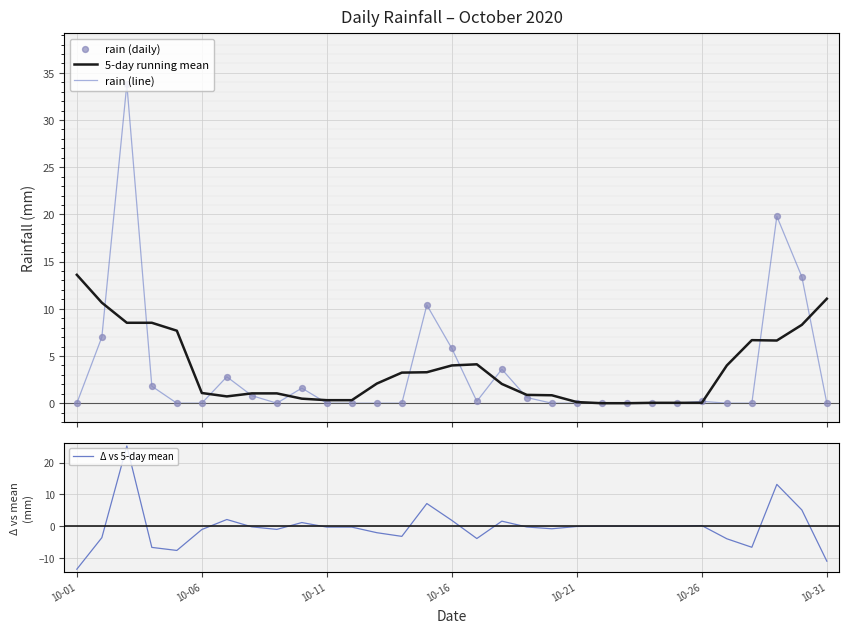

Which series reaches the minimum Y coordinate?

Δ vs 5-day mean